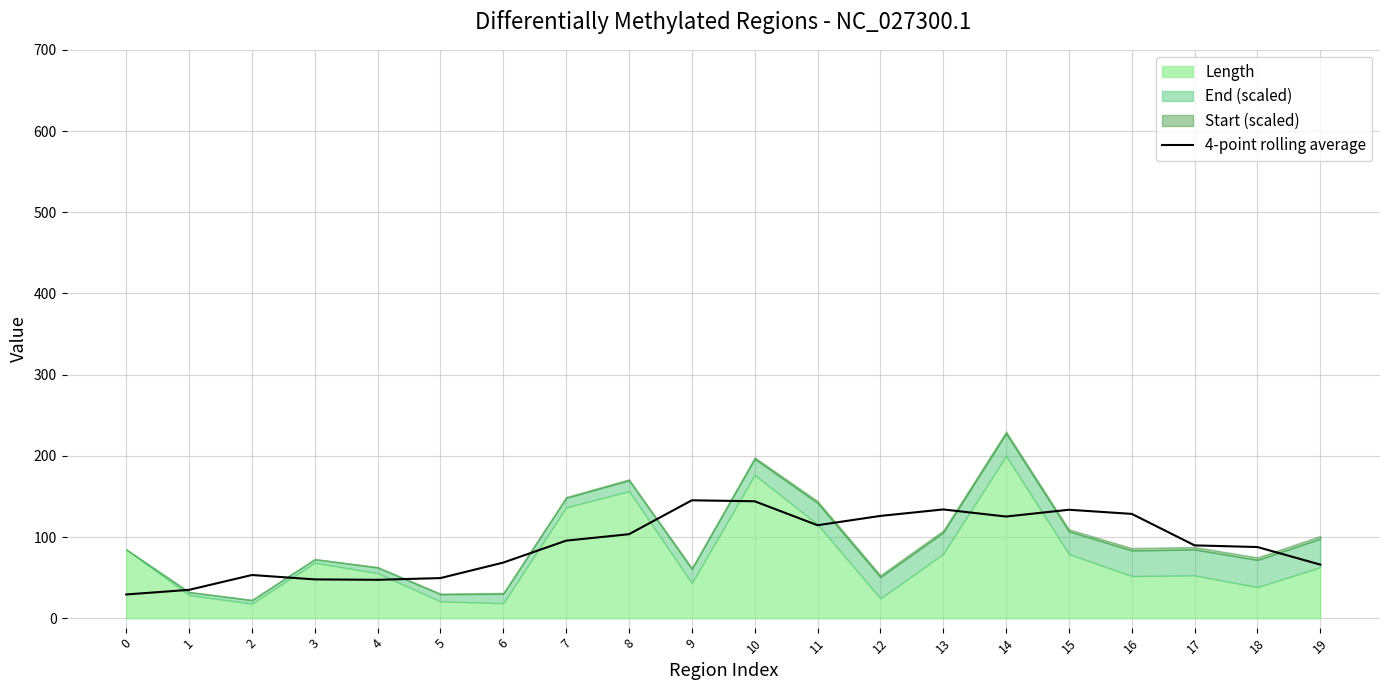

At which label is the value closest to 87?

18